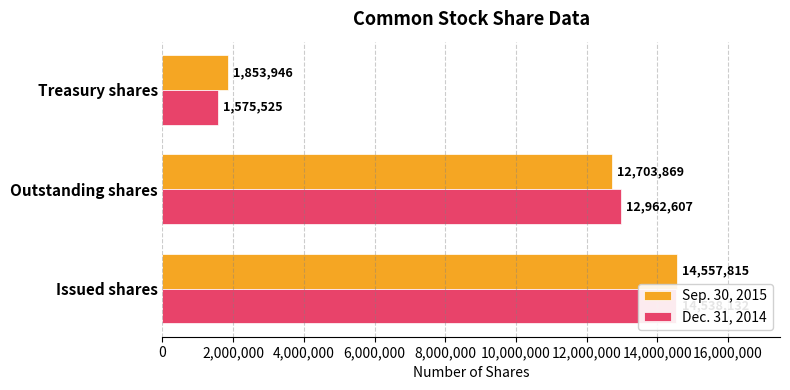

What is the highest value of the Dec. 31, 2014 series?

14538132